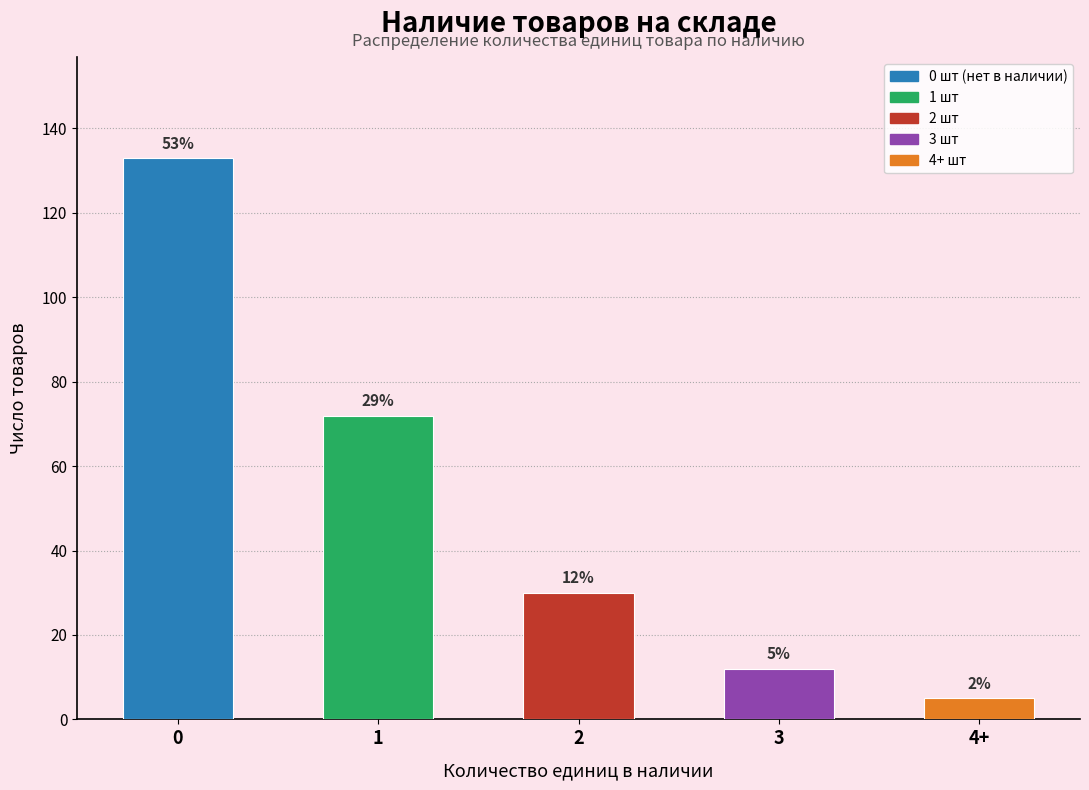

What is the approximate value at 3, to the nearest 5?

10